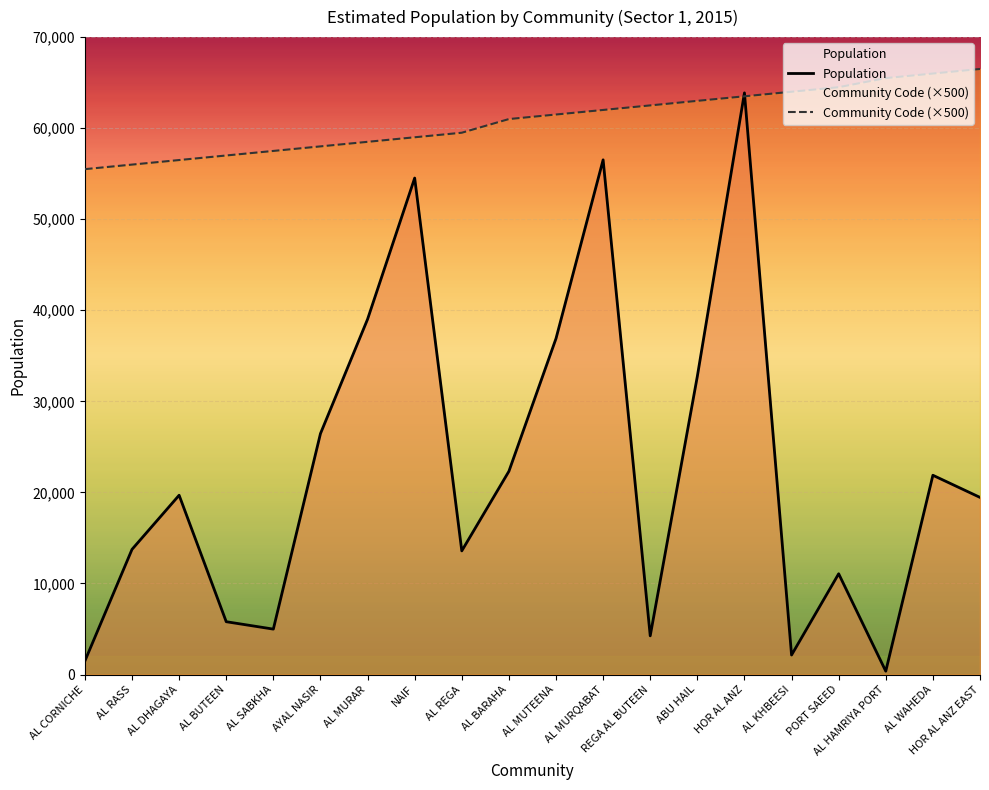

What is the difference between the maximum and minimum values in the Community Code series?

11000